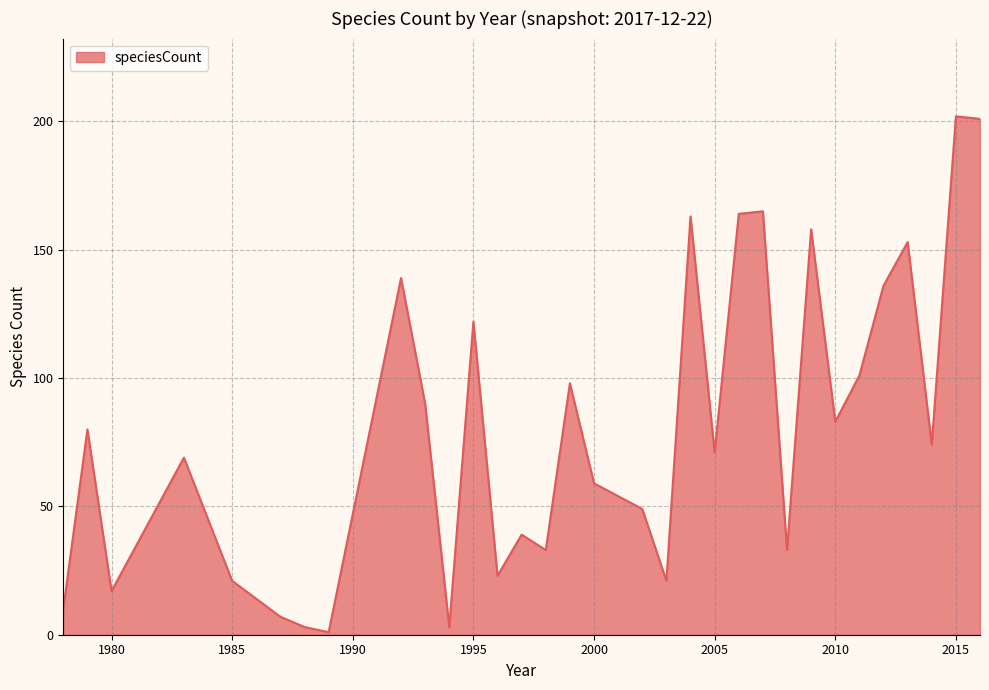

What is the maximum value shown in the chart?

202